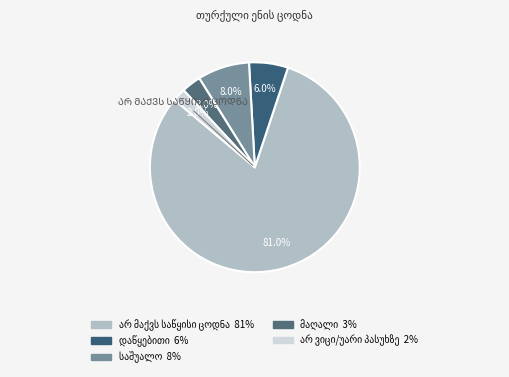

To the nearest percent, what portion does მაღალი represent?

3%